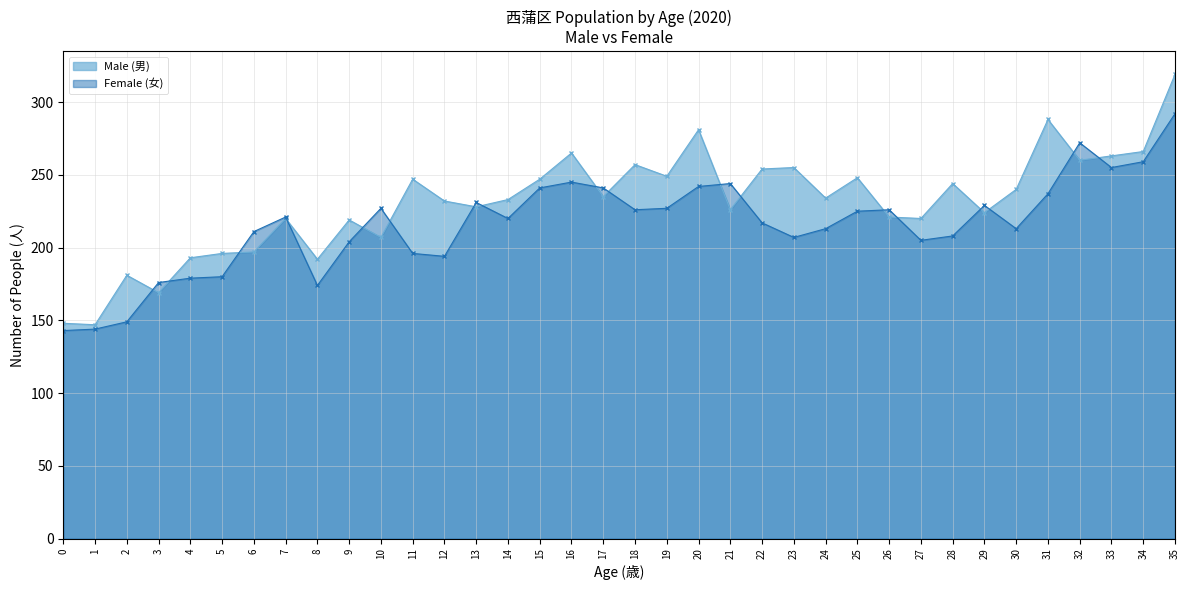

How many data points in Male (男) are less than 234?

18